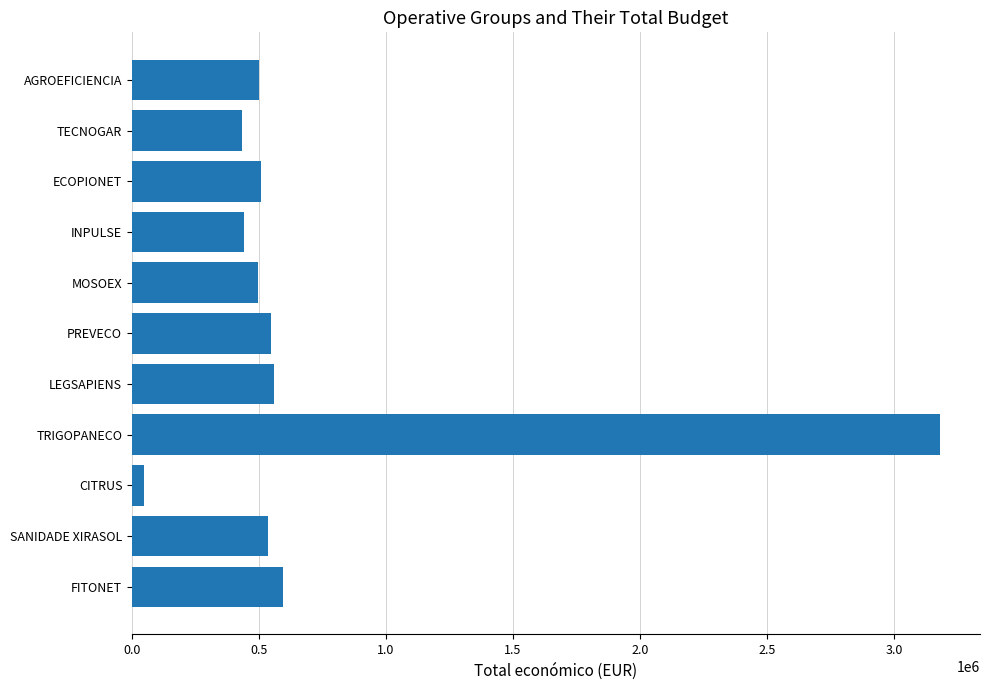

The value at TRIGOPANECO is 4994863. True or false?

False